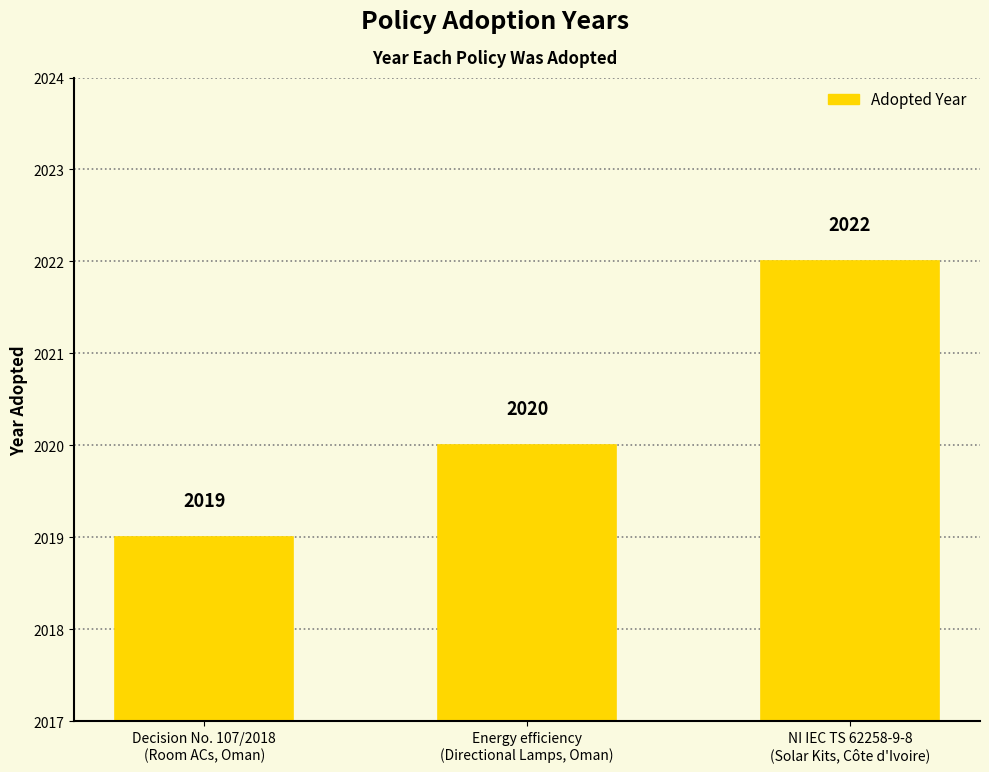

Reading left to right, list all the values displayed in this chart.

Decision No. 107/2018
(Room ACs, Oman)=2019	Energy efficiency
(Directional Lamps, Oman)=2020	NI IEC TS 62258-9-8
(Solar Kits, Côte d'Ivoire)=2022